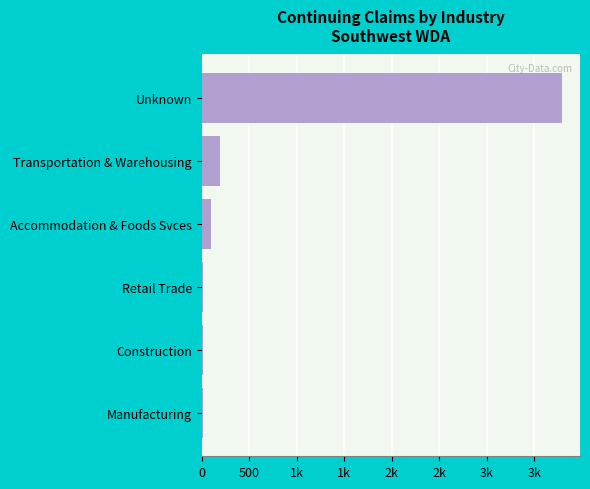

What is the greatest value displayed?

3791